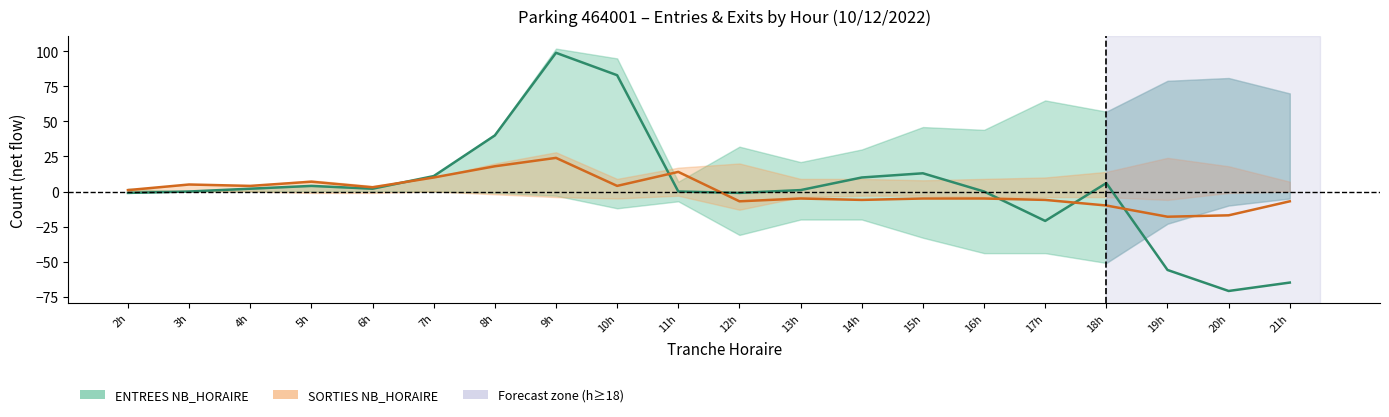

Where do SORTIES net flow and ENTREES net flow first cross each other?

6h and 7h